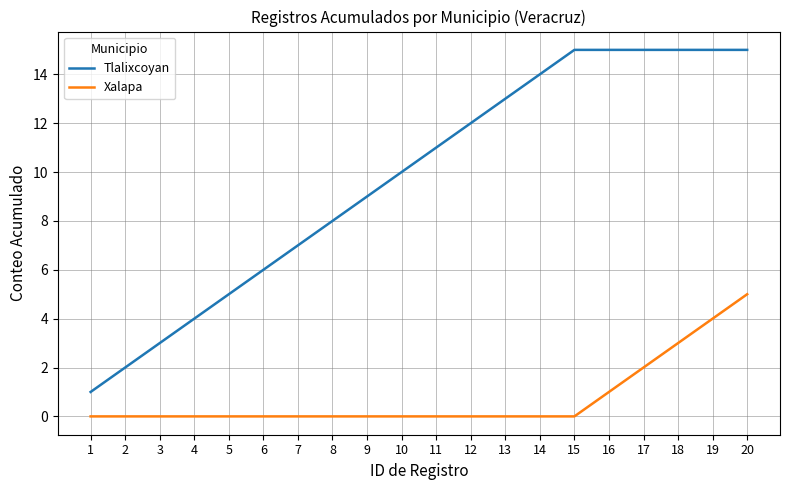

Rank the series by their maximum value, from lowest to highest.

Xalapa, Tlalixcoyan